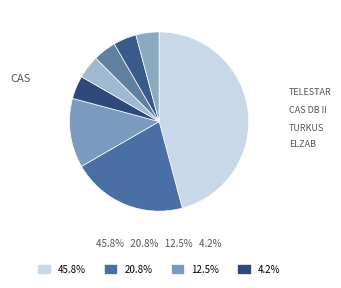

How many segments does this pie chart have?

8